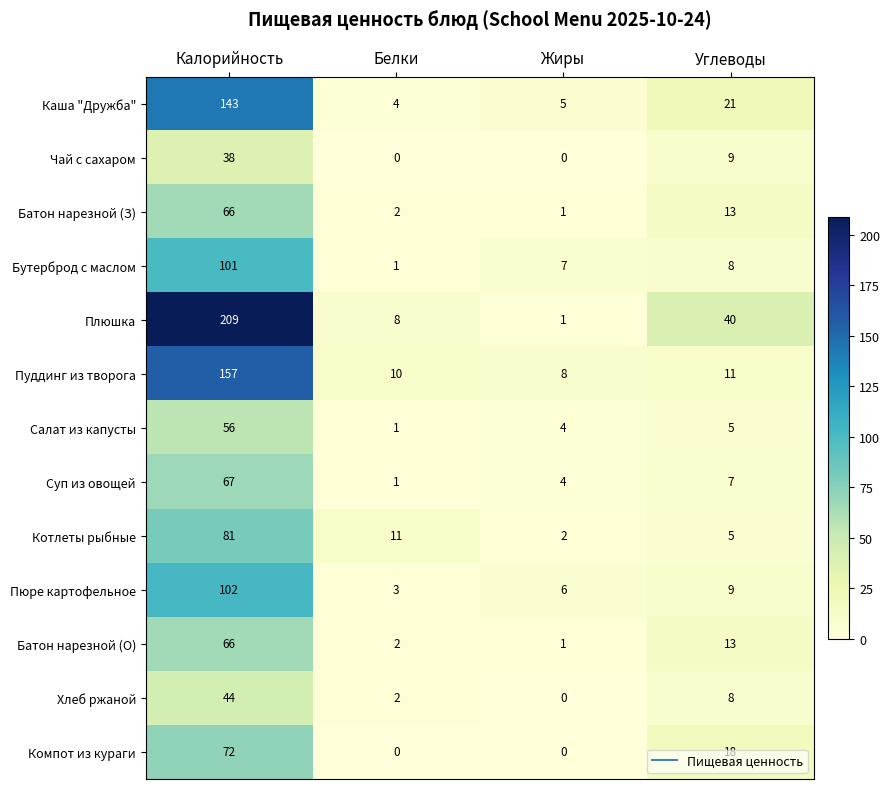

True or false: Суп из овощей has a value of 105 at Калорийность.

False